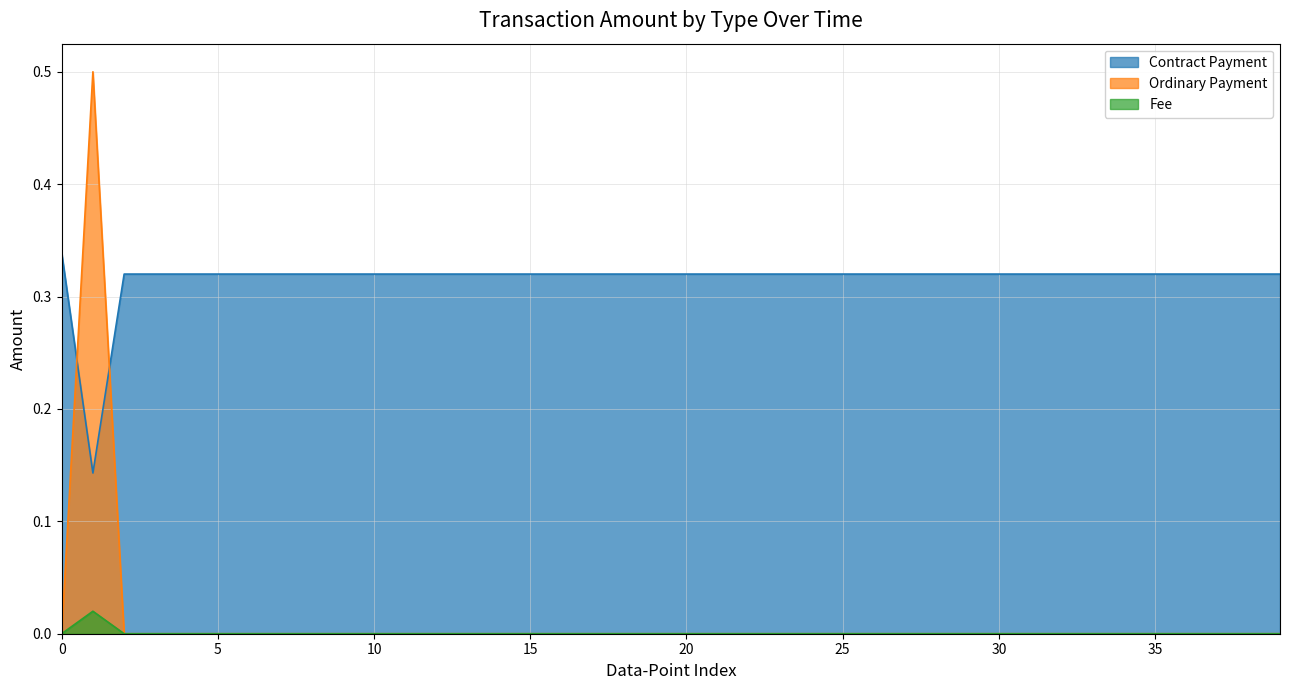

Which series has the largest total across all categories?

Contract Payment